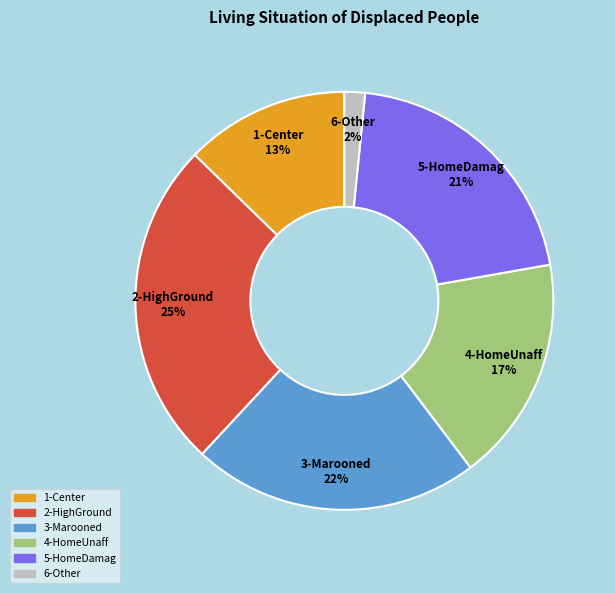

Which slice is the largest?

2-HighGround